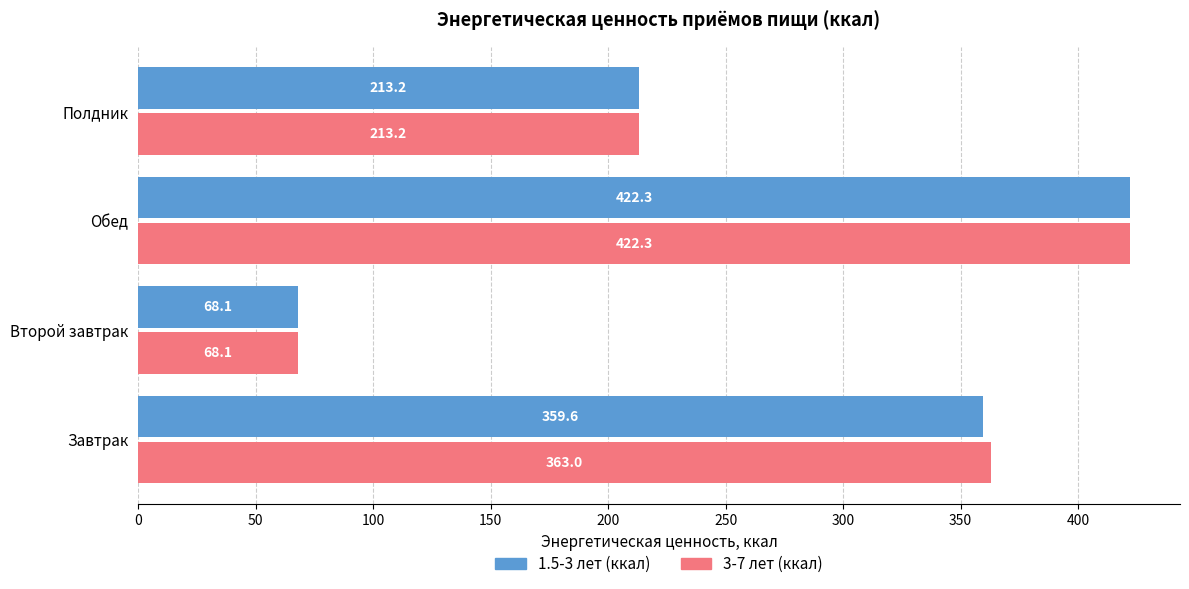

What are all the series names shown in the legend?

1.5-3 лет (ккал), 3-7 лет (ккал)